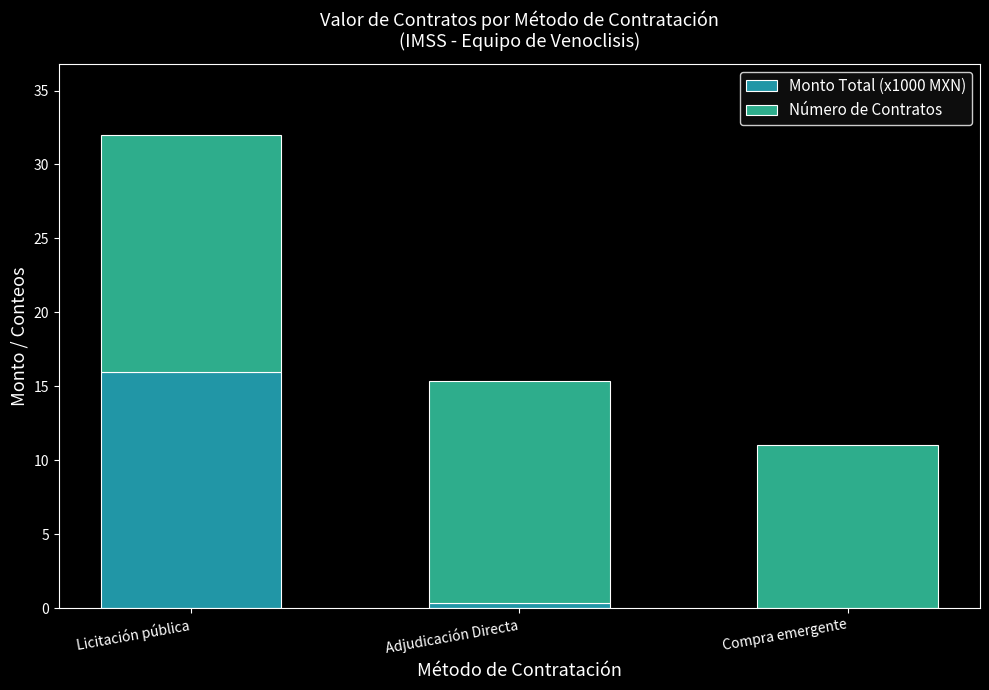

What is the total value across all series at Compra emergente?

11.0